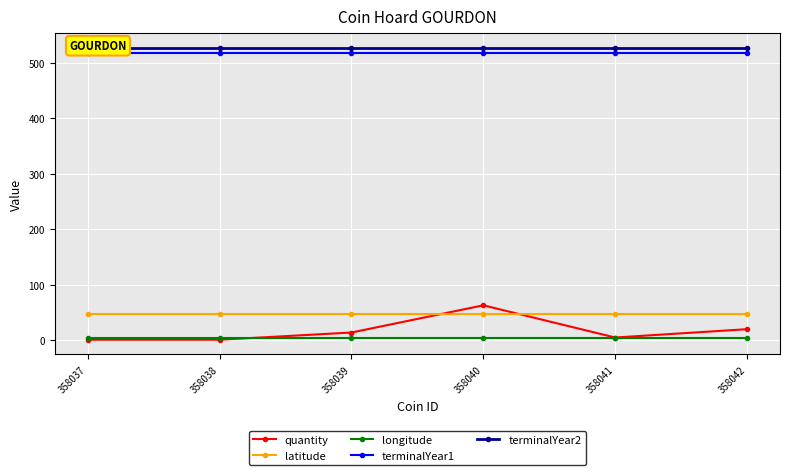

Rank the series by their maximum value, from lowest to highest.

longitude, latitude, quantity, terminalYear1, terminalYear2